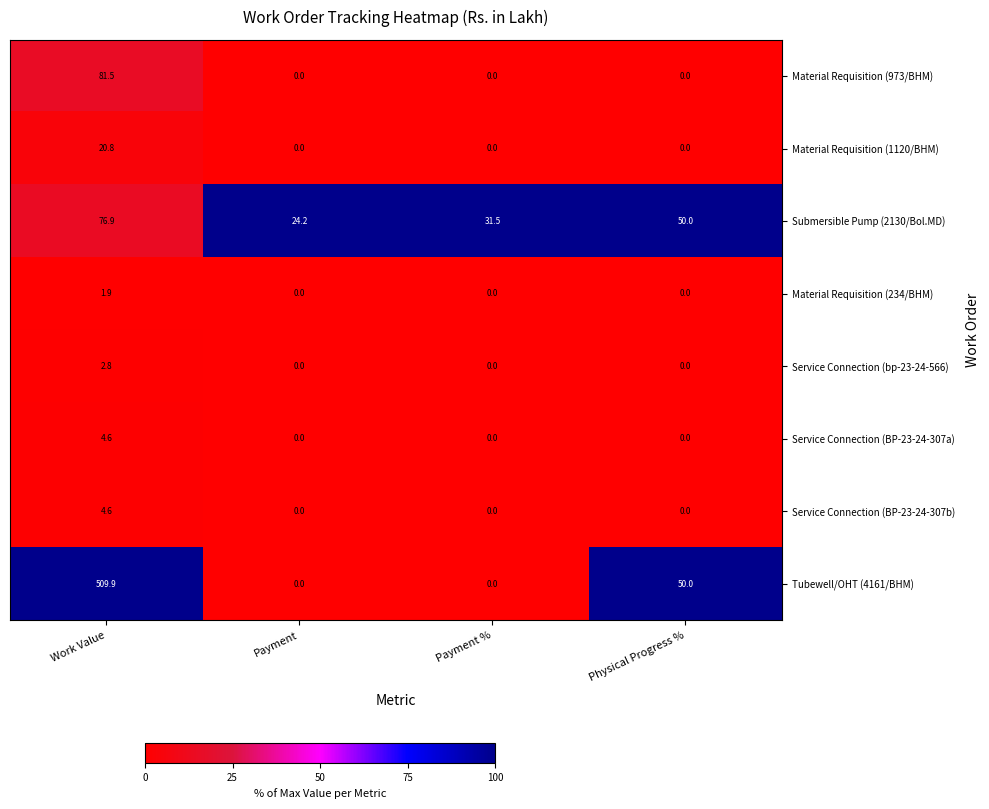

Which series changed the most between Work Value and Payment %?

Tubewell/OHT (4161/BHM)